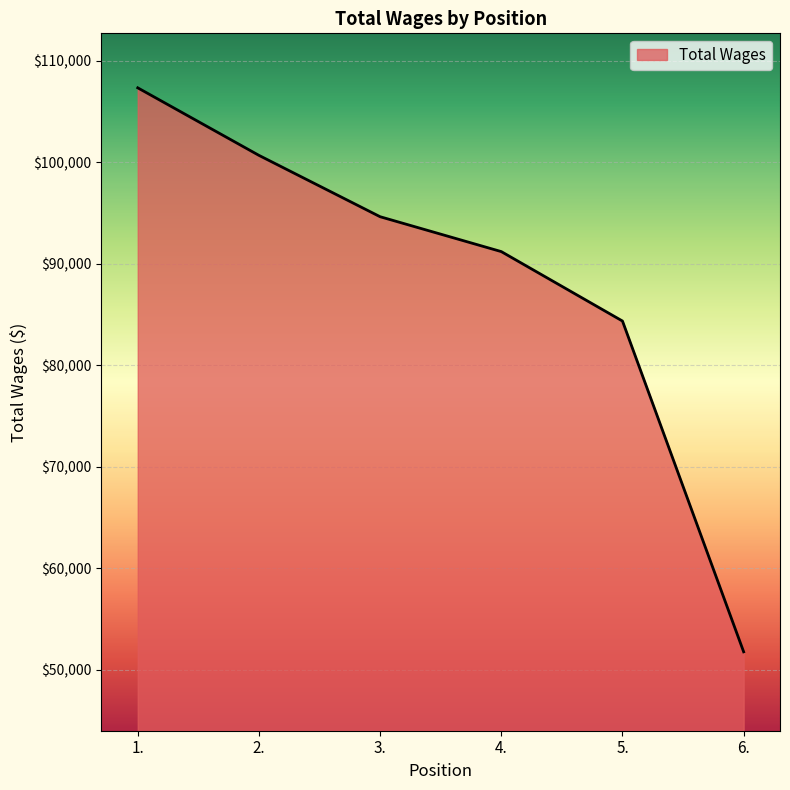

What is the minimum value shown in the chart?

51787